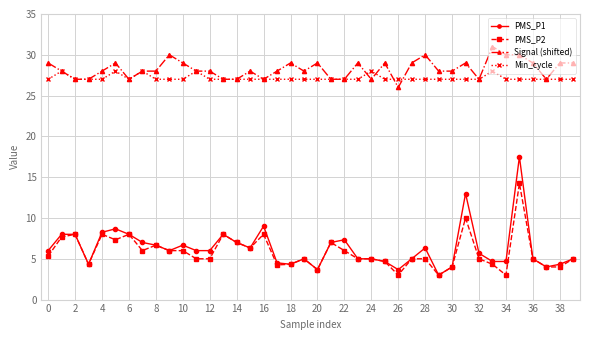

What is the smallest value displayed?

3.0